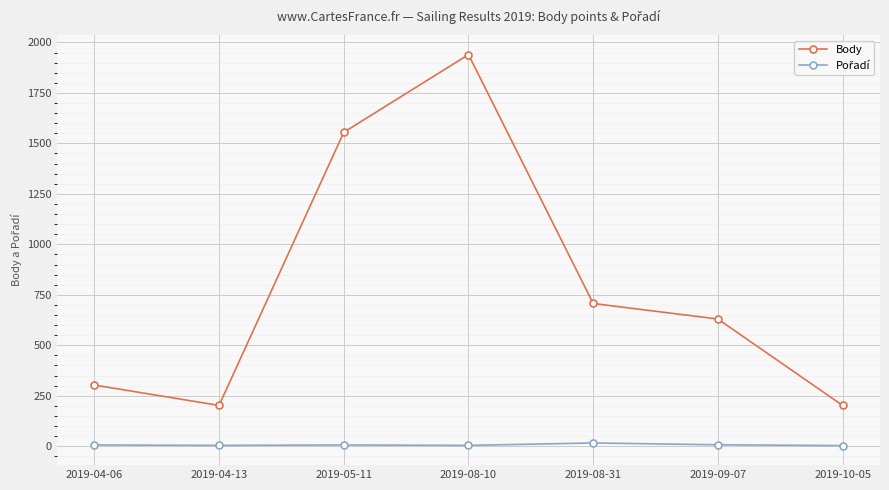

How many interior local valleys does the Body series have?

1